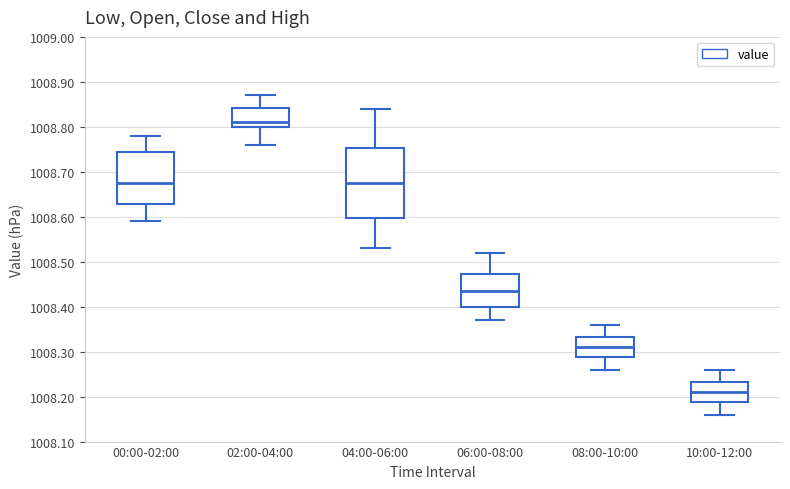

Which box has the highest median line?

02:00-04:00